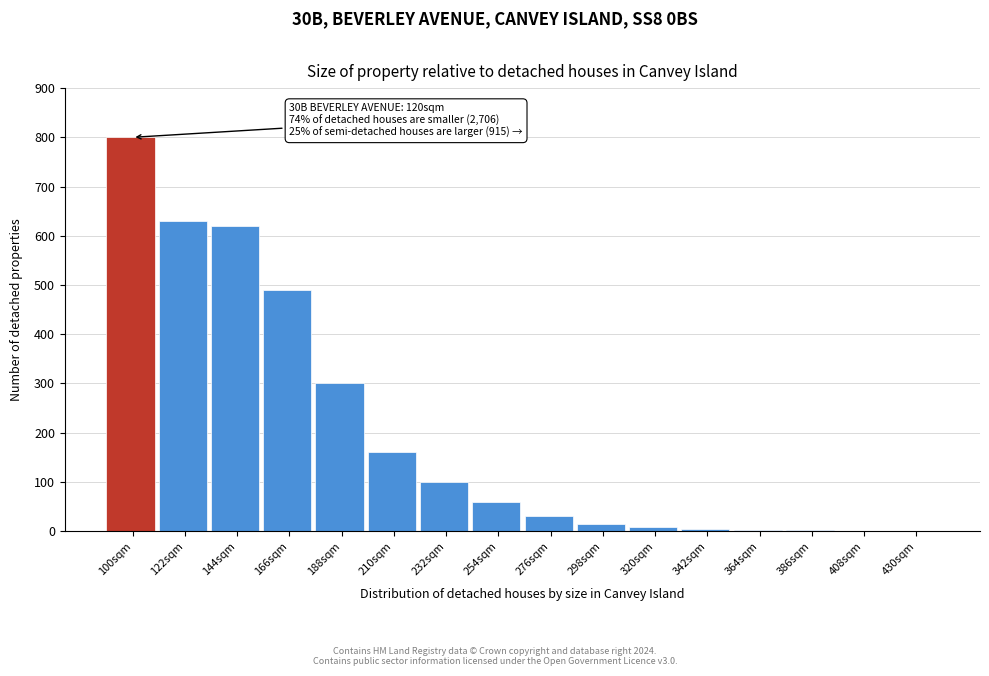

The value at 166sqm is 490. True or false?

True